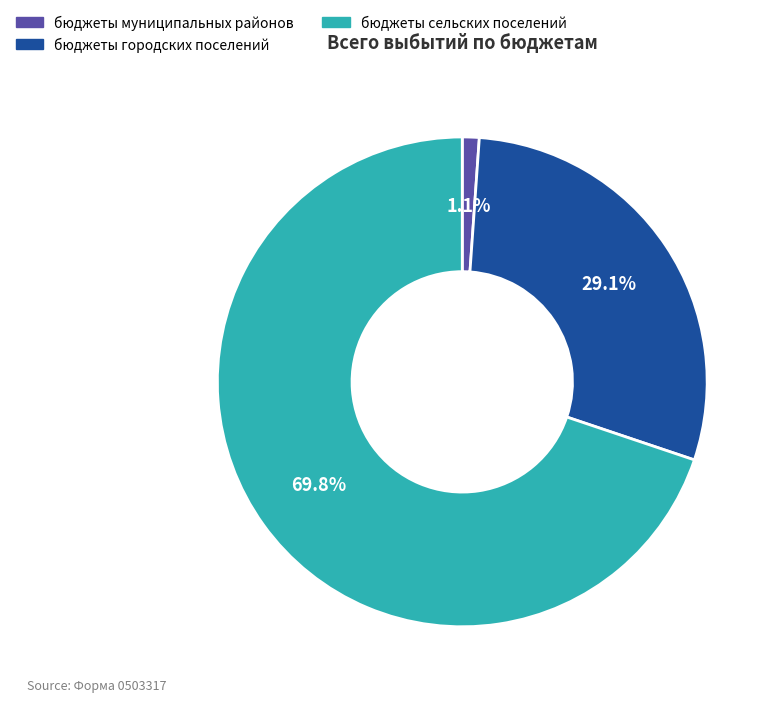

To the nearest percent, what is the difference between the largest and smallest slice percentages?

69%